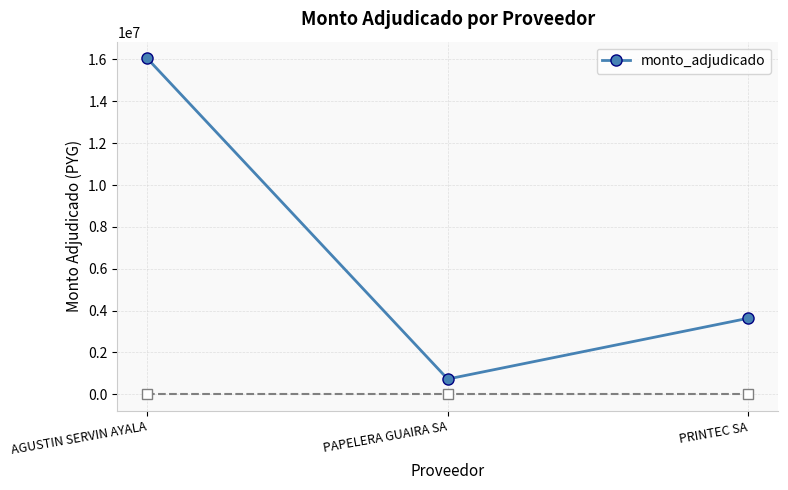

Is it true that the value at PRINTEC SA is 3632000?

True